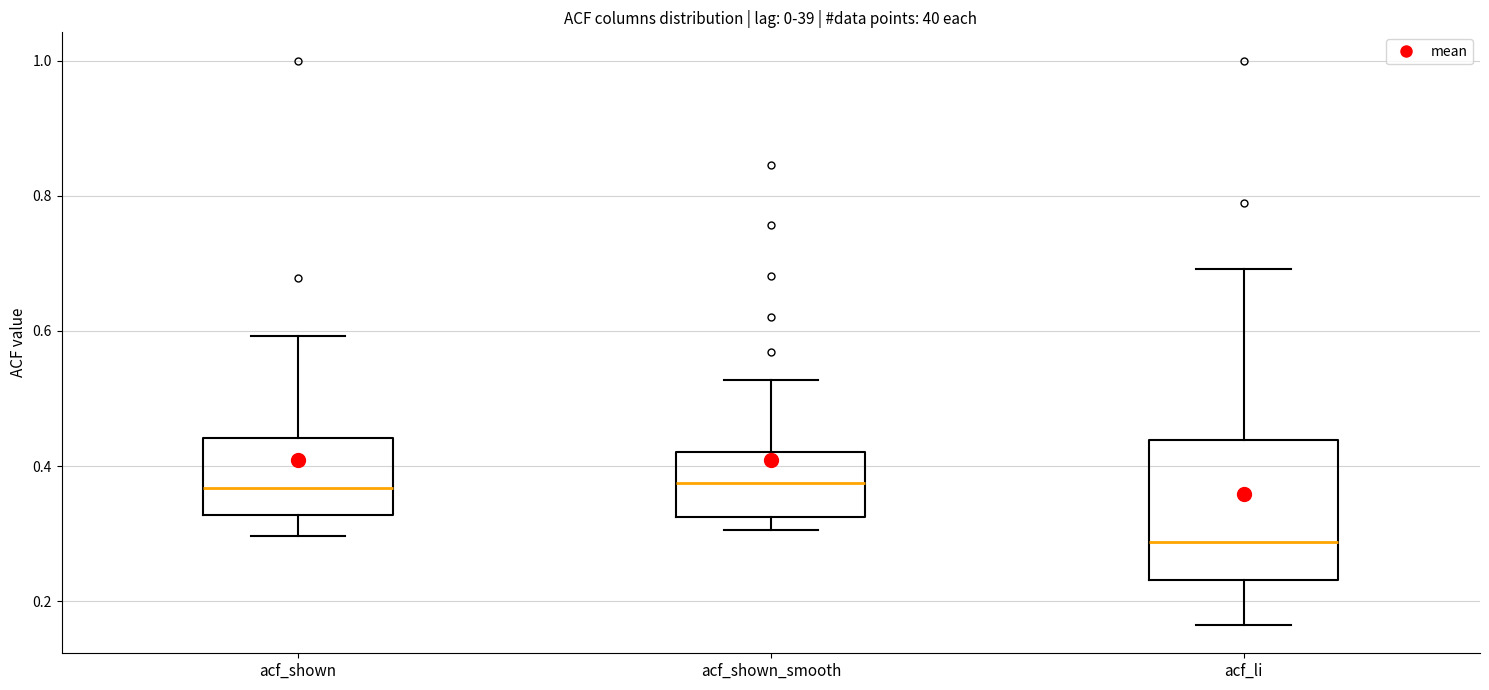

Where does the lower whisker of the box for acf_shown_smooth end on the y-axis? The values are not printed on the chart, so give them approximately, as read against the axis.

0.30